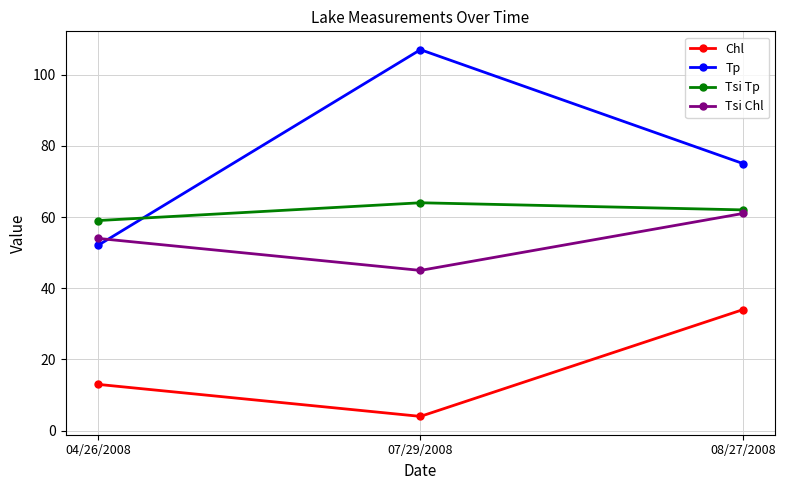

Does the chart display data point markers on the line(s)?

Yes